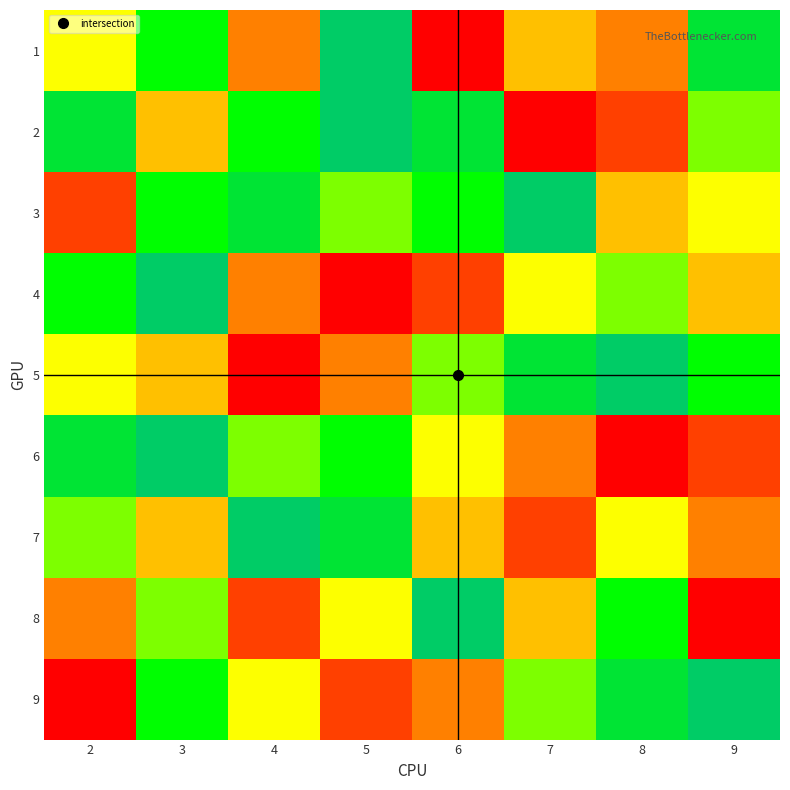

Count the number of categories in the chart.

8